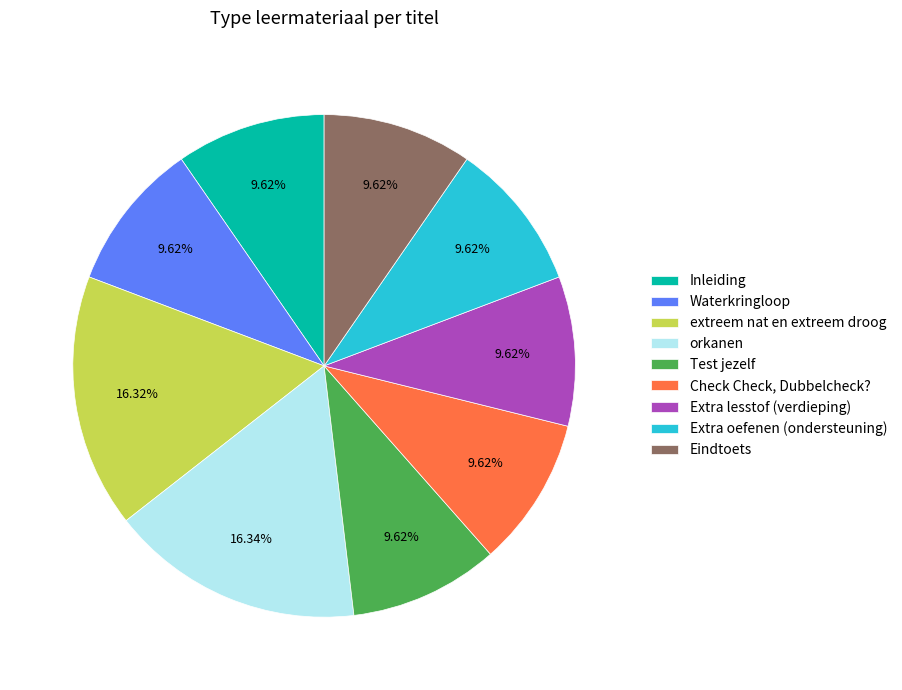

Is orkanen the majority of the pie?

No